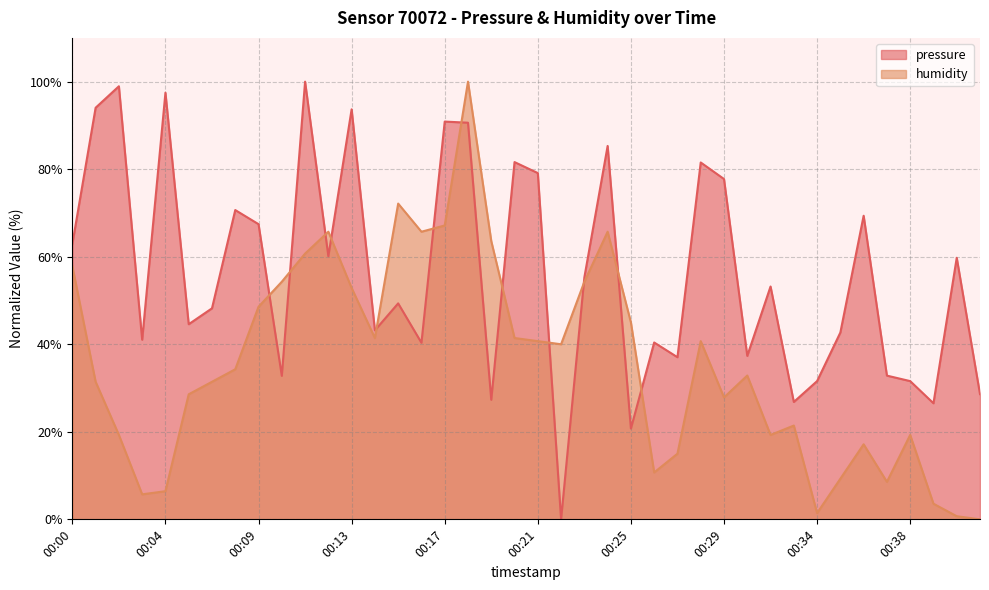

Is the value of pressure at 00:00 greater than the value of humidity at 00:28?

Yes